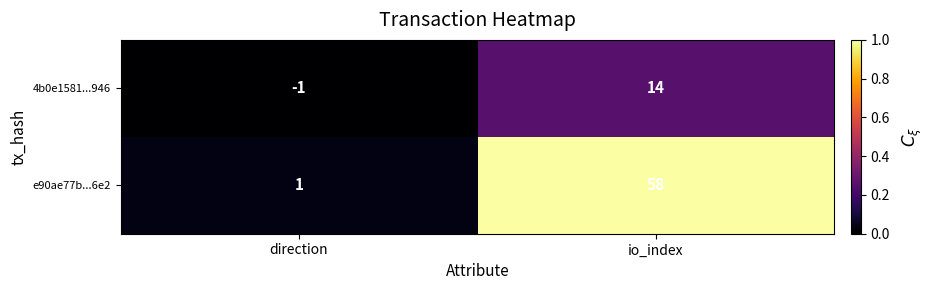

Rank the series at direction from highest to lowest value.

e90ae77b...6e2, 4b0e1581...946